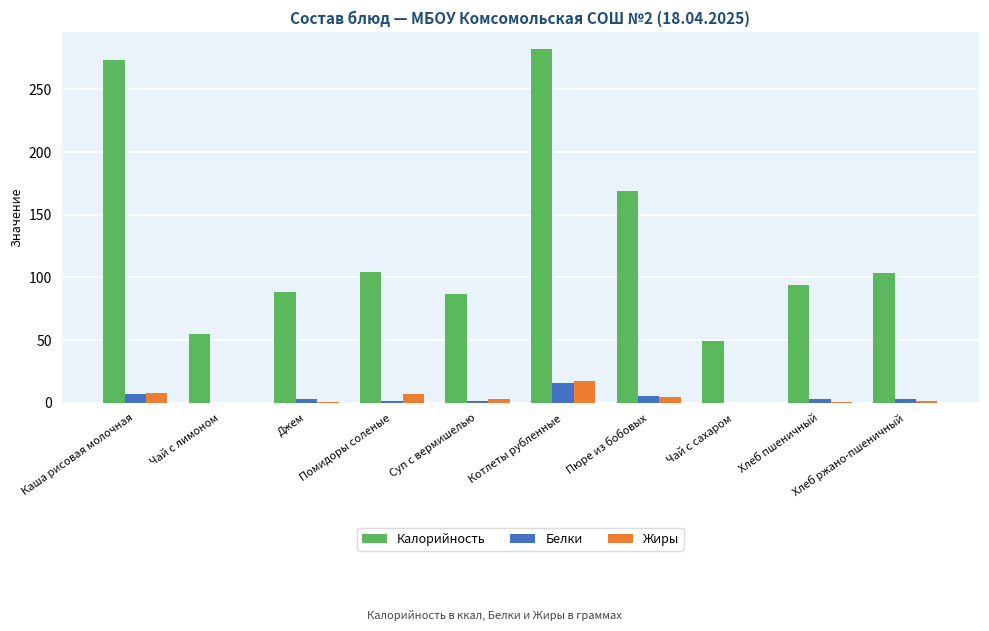

What is the total value across all series at Чай с лимоном?

55.0